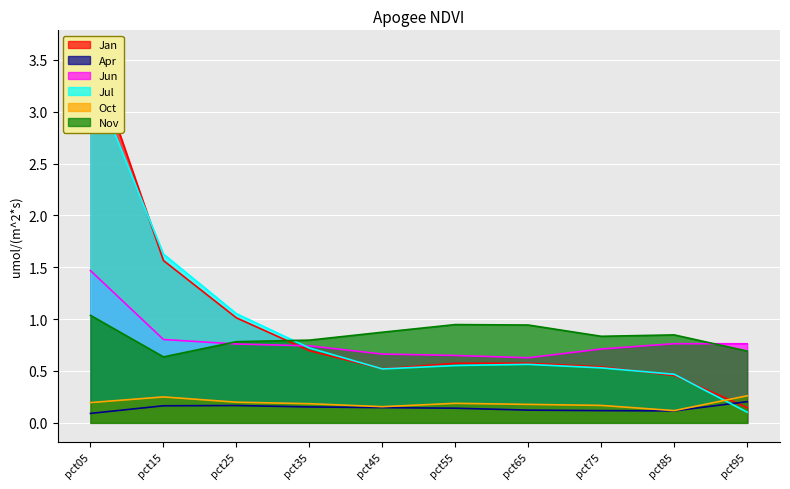

Reading left to right, what are all the values shown in this chart?

Jan: 3.6	1.6	1.0	0.7	0.5	0.6	0.6	0.5	0.5	0.1
Apr: 0.1	0.2	0.2	0.2	0.1	0.1	0.1	0.1	0.1	0.2
Jun: 1.5	0.8	0.8	0.7	0.7	0.6	0.6	0.7	0.8	0.8
Jul: 3.4	1.6	1.1	0.7	0.5	0.6	0.6	0.5	0.5	0.1
Oct: 0.2	0.2	0.2	0.2	0.2	0.2	0.2	0.2	0.1	0.3
Nov: 1.0	0.6	0.8	0.8	0.9	0.9	0.9	0.8	0.8	0.7